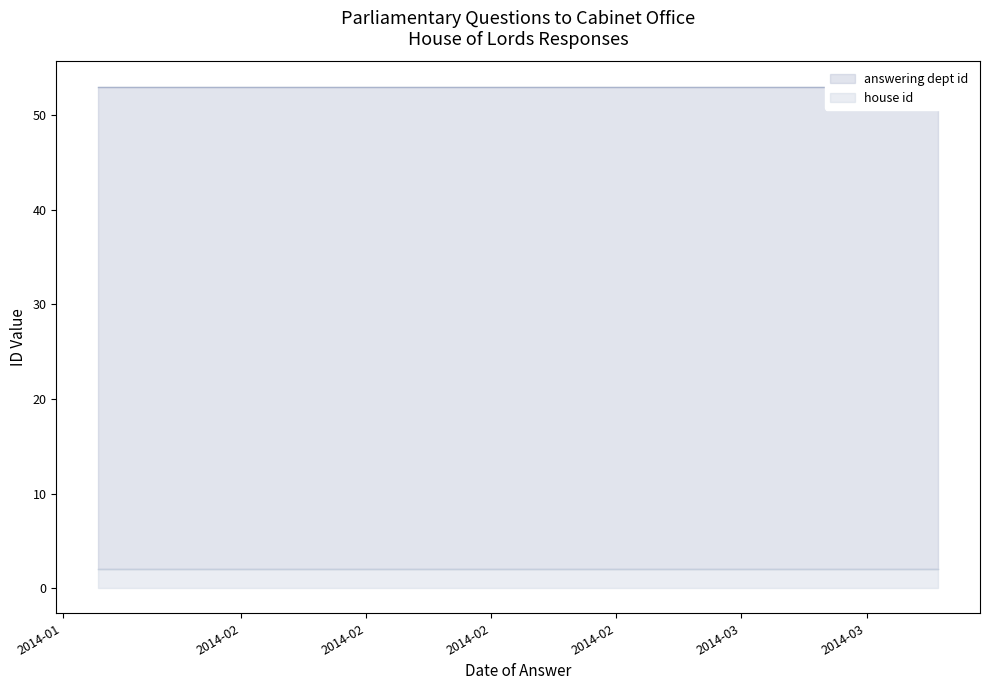

At which label does answering dept id reach its peak?

2014-01-24